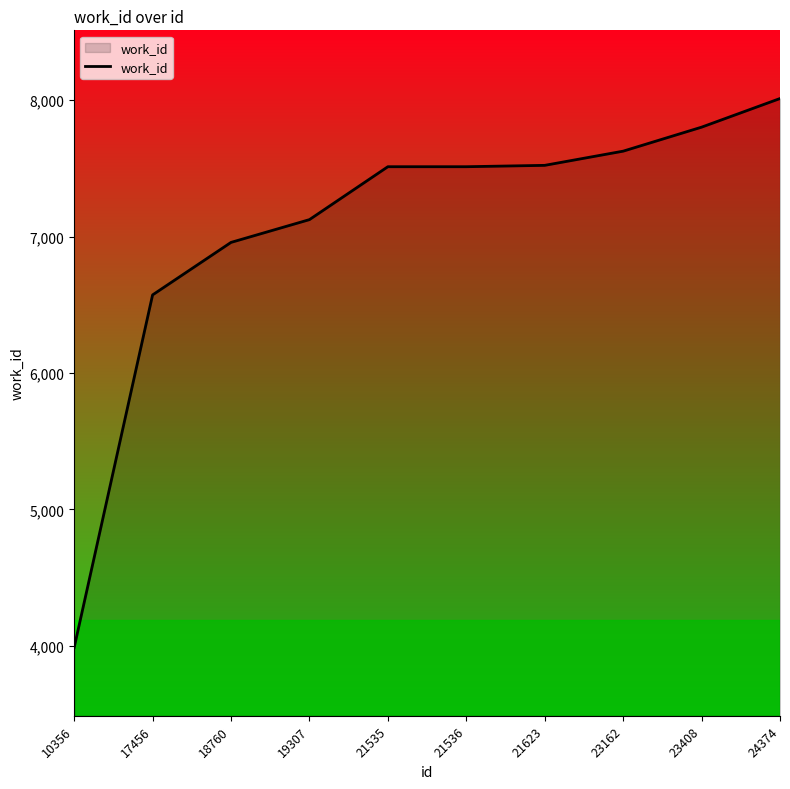

Where is the data nearest to the value 5999?

17456